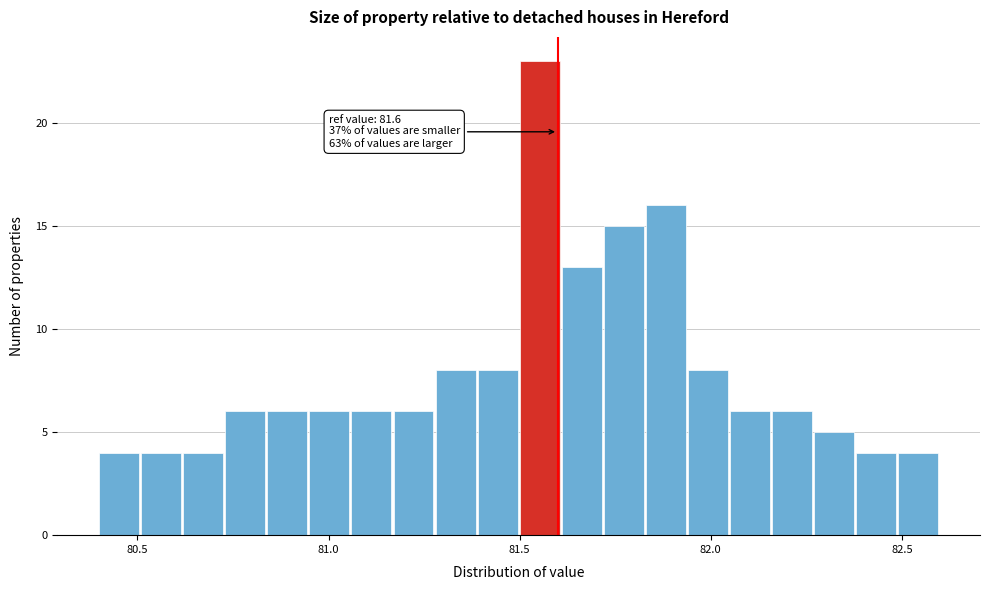

Read against the x-axis, roughly where is the centre of the tallest bar?

81.55